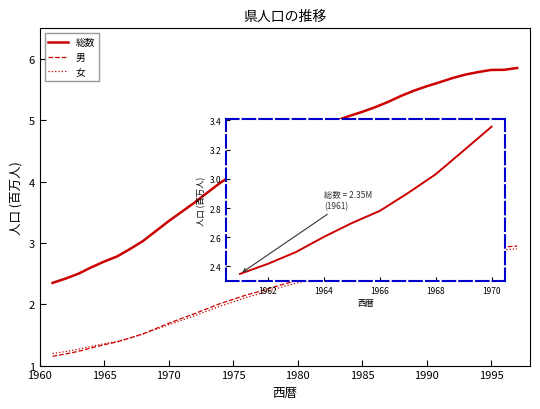

True or false: 総数 and 女 intersect in this chart.

False